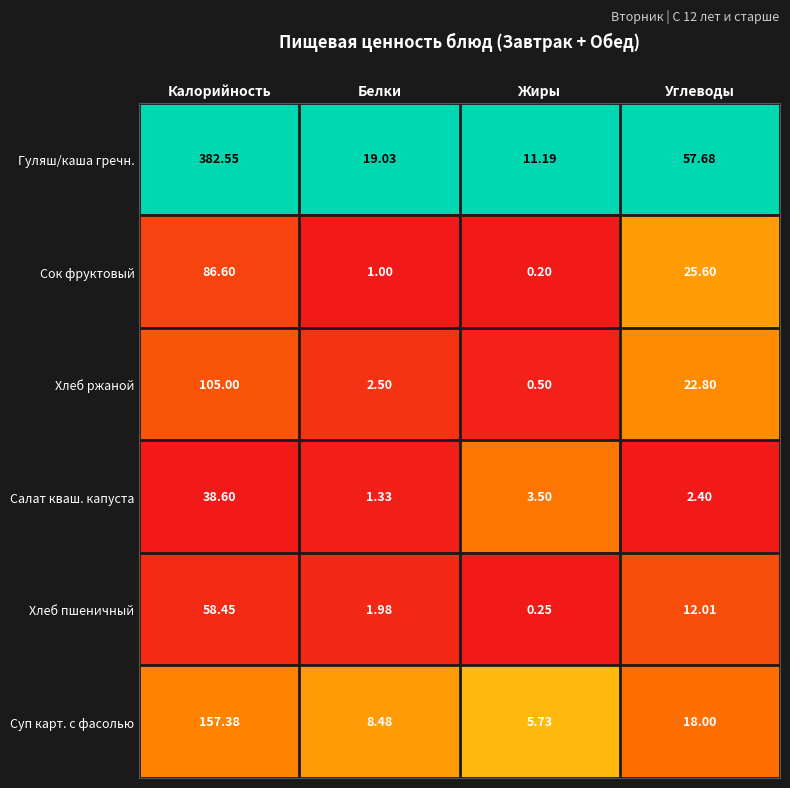

Between Белки and Жиры, which series saw the biggest shift?

Гуляш/каша гречн.